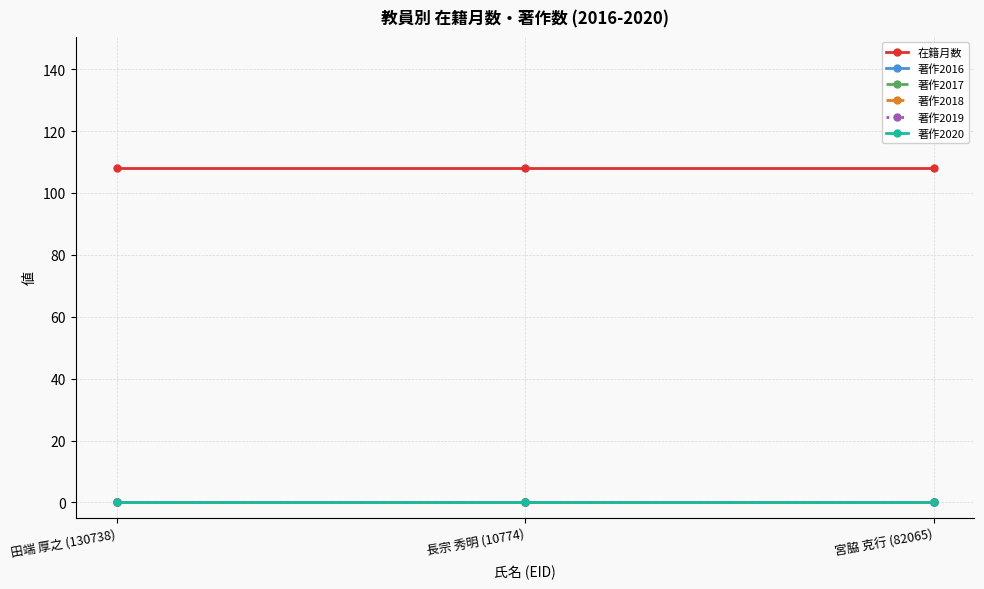

Which series has the largest range (max minus min)?

在籍月数